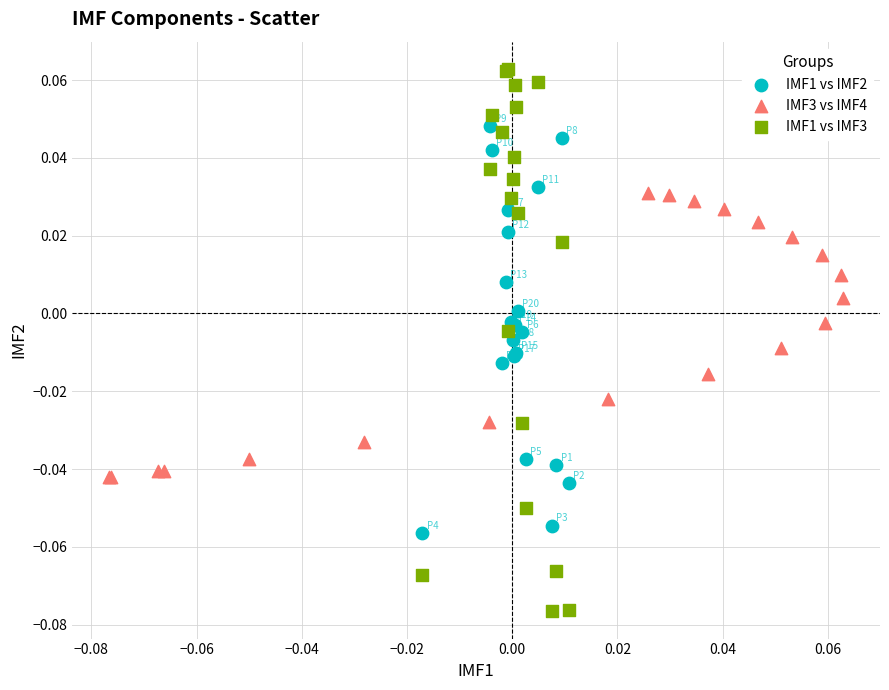

Which series reaches the minimum Y coordinate?

IMF1 vs IMF3